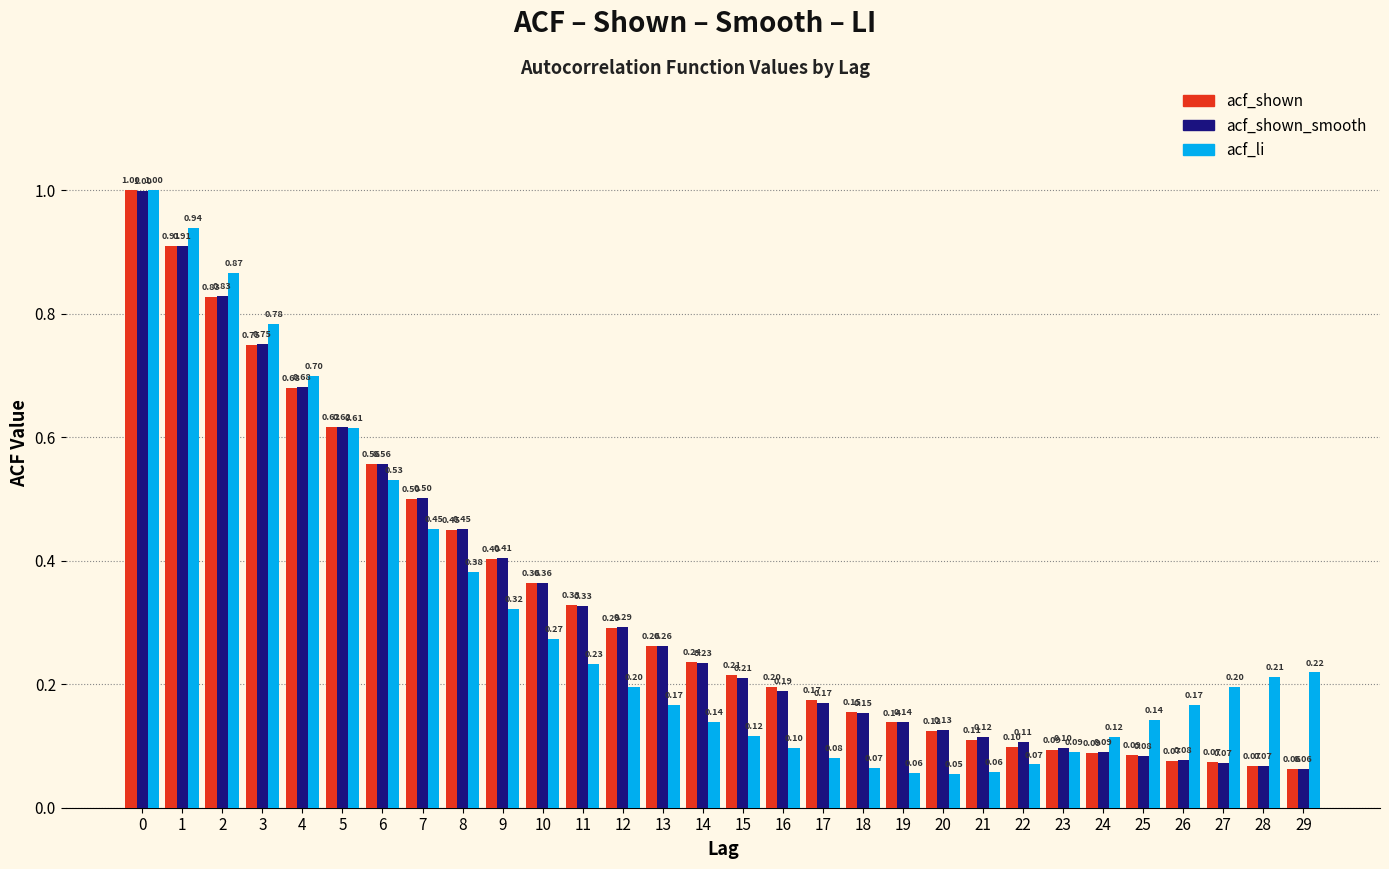

What is the sum of all acf_shown values?

9.9